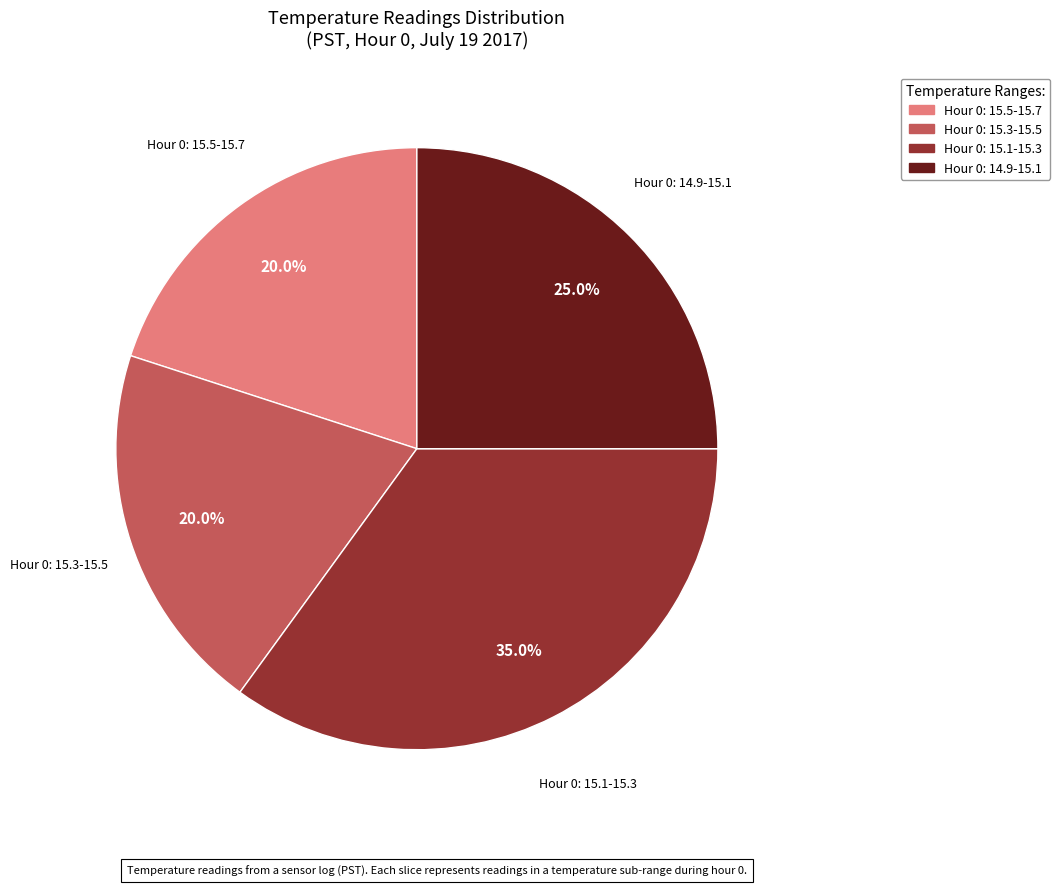

Between Hour 0: 15.3-15.5 and Hour 0: 14.9-15.1, which is larger?

Hour 0: 14.9-15.1